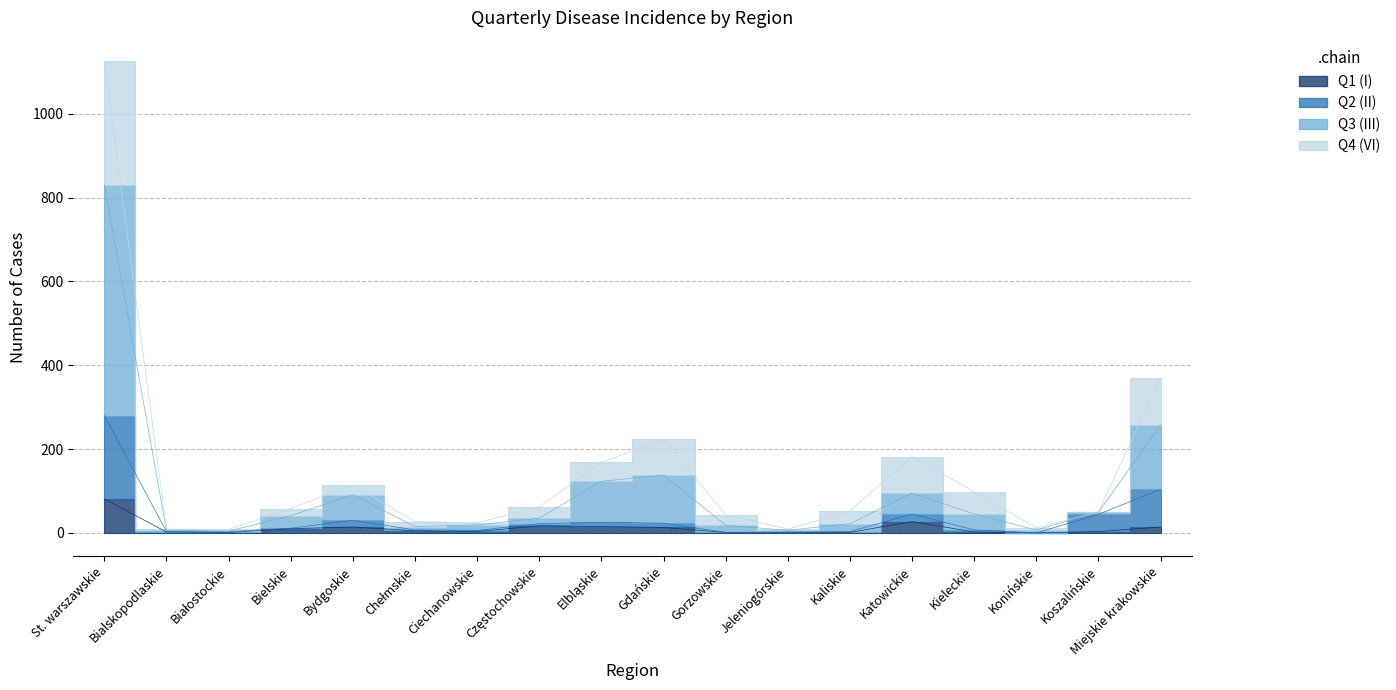

Is it true that Q4 (VI) equals 85 at Bielskie?

False